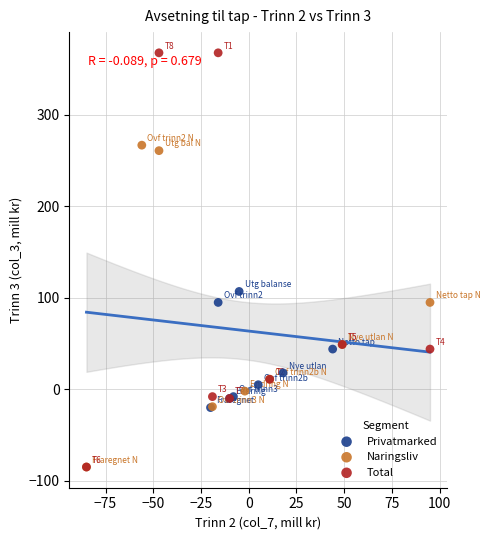

Which series reaches the maximum Y coordinate?

Total